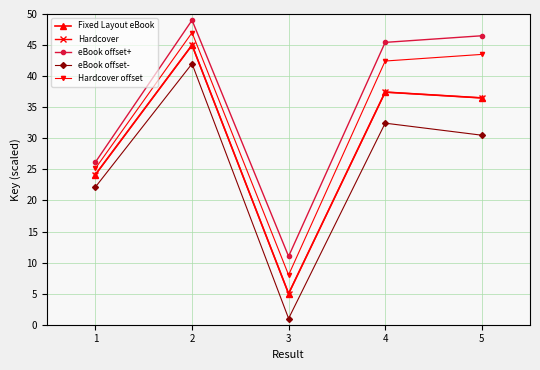

Which has a higher value, 3 or 1?

1